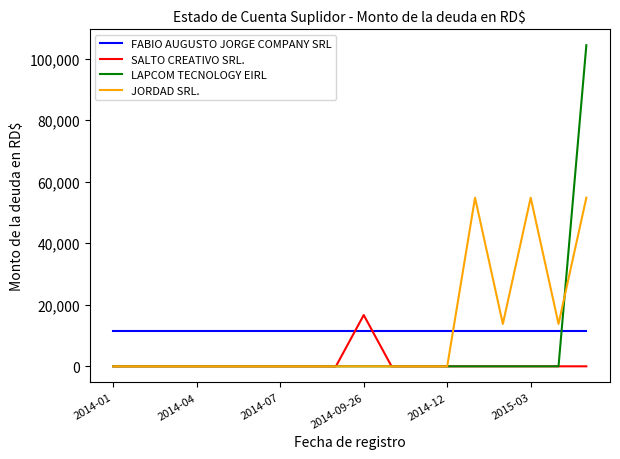

What is the greatest value displayed?

104312.0